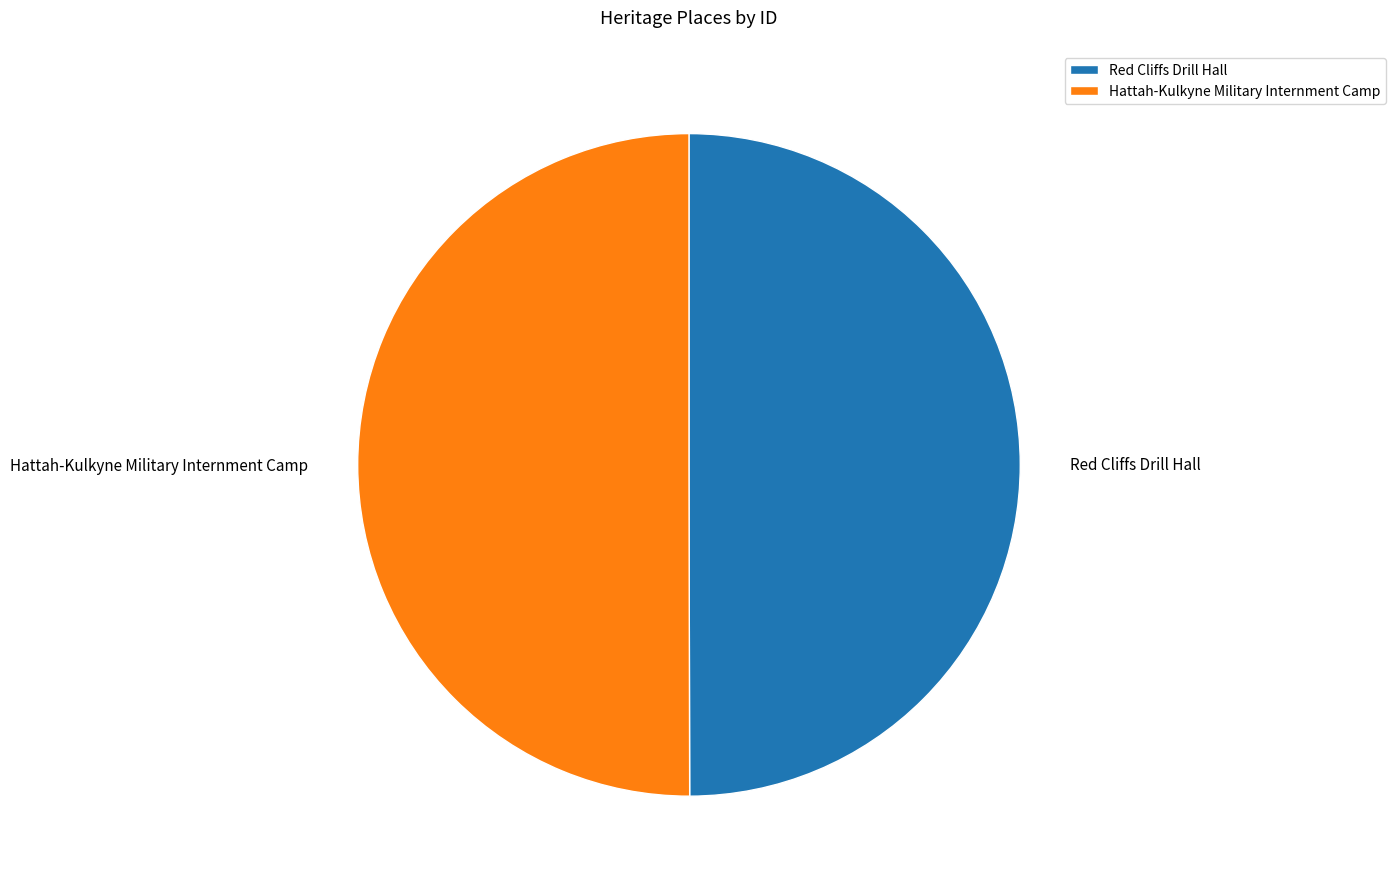

True or false: Hattah-Kulkyne Military Internment Camp accounts for 50% of the total.

True